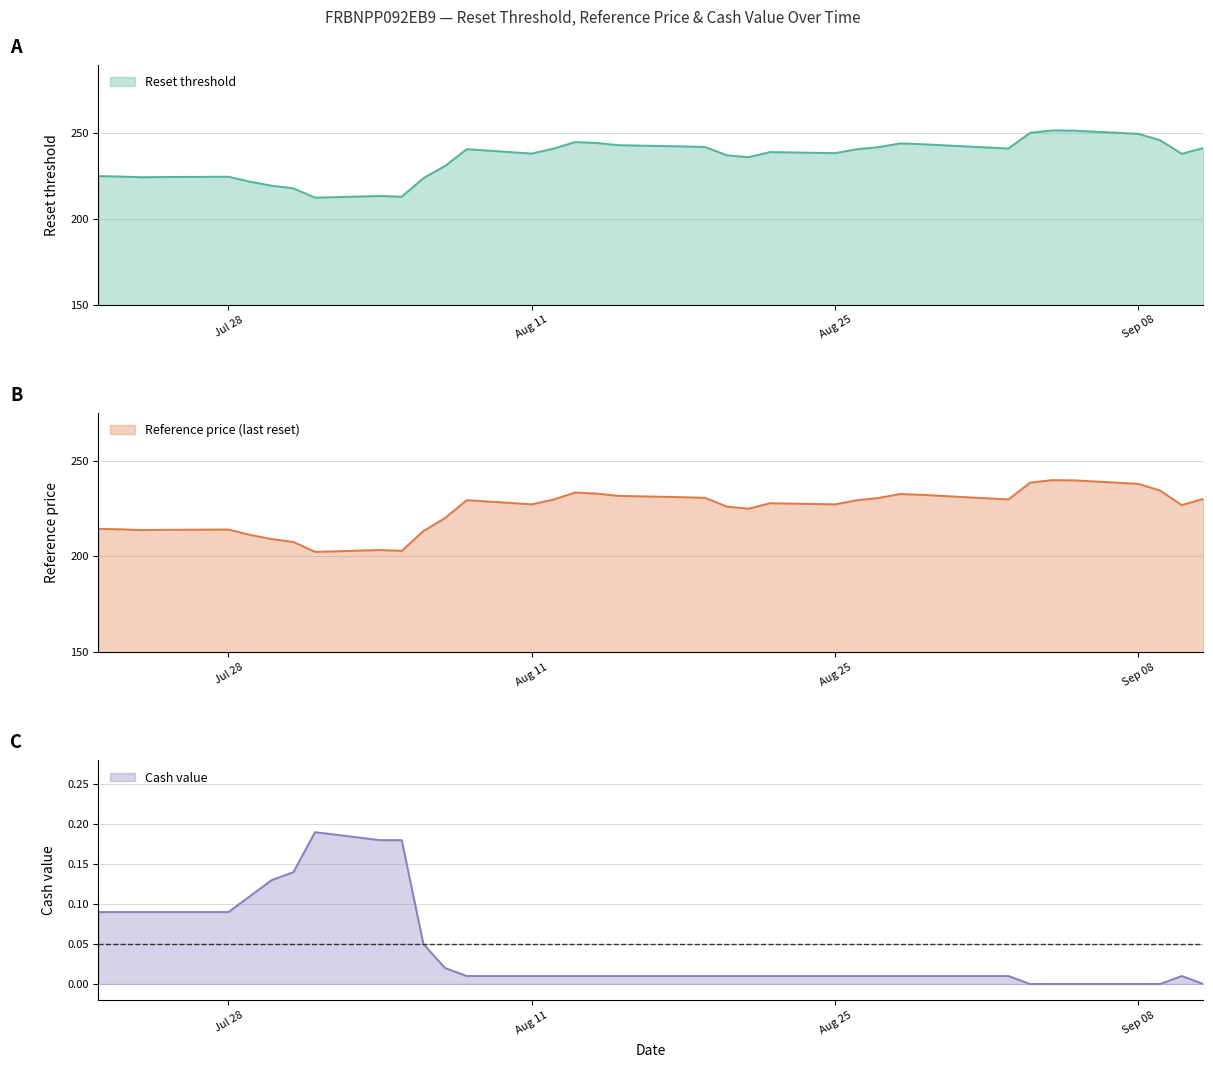

What is the maximum value for Reset threshold?

251.8